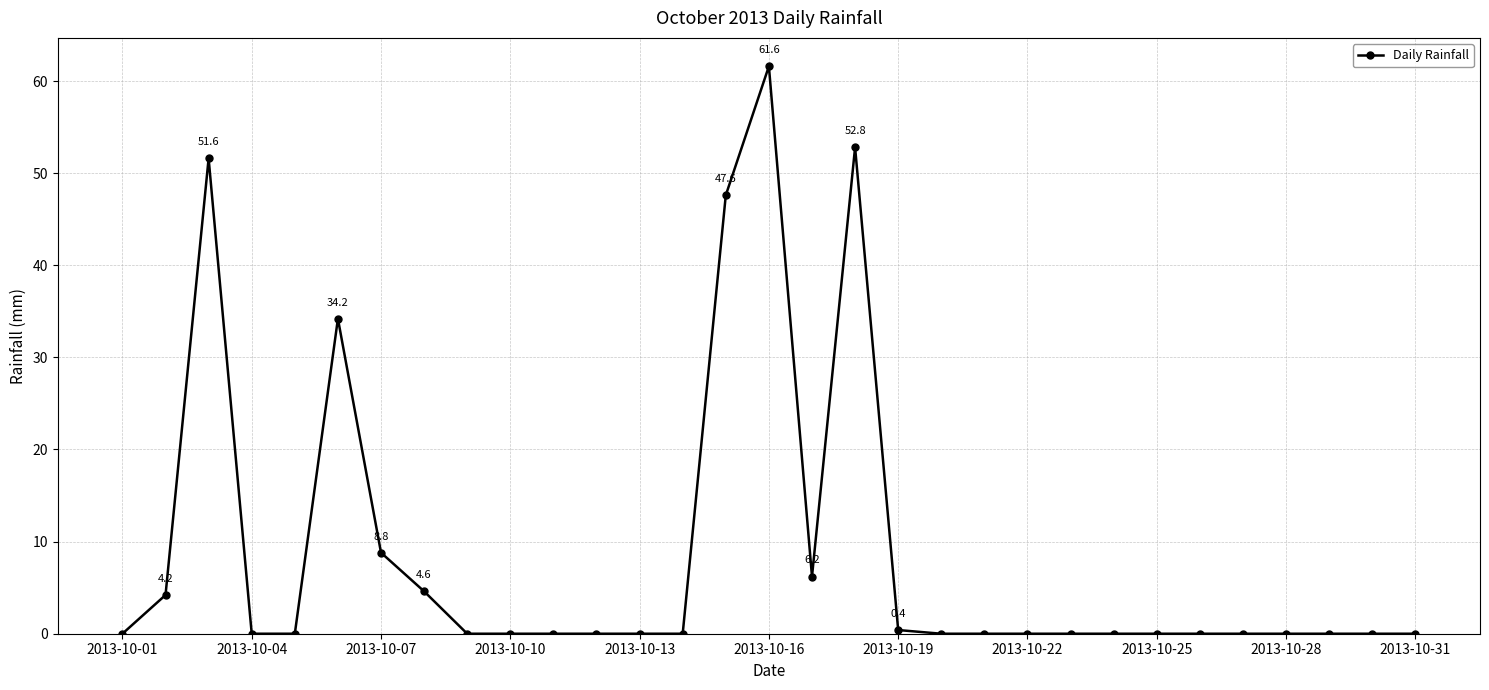

What is the average value?

8.8